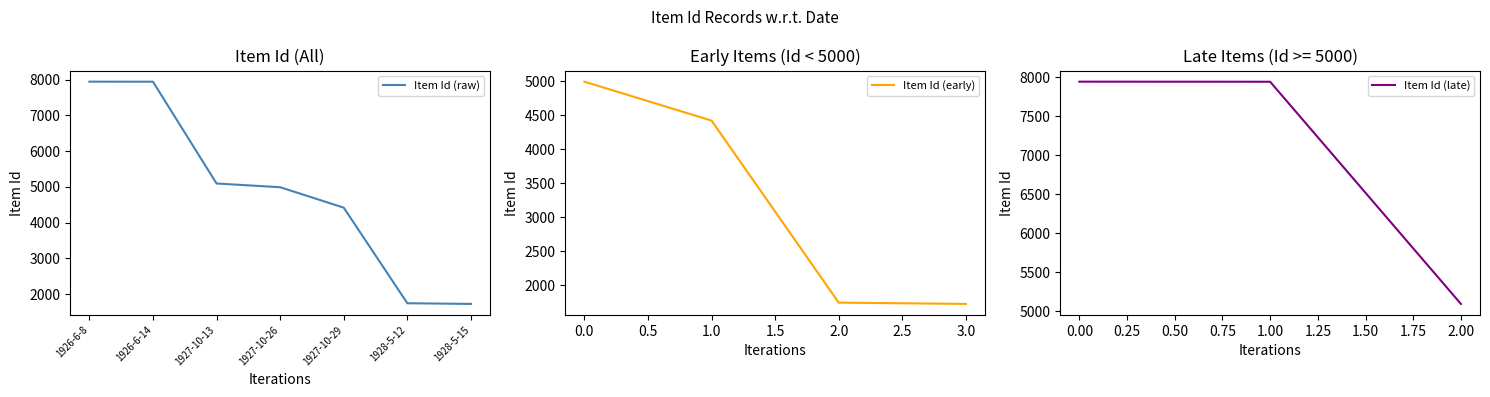

At which category does the chart reach its minimum across all series?

1928-5-15